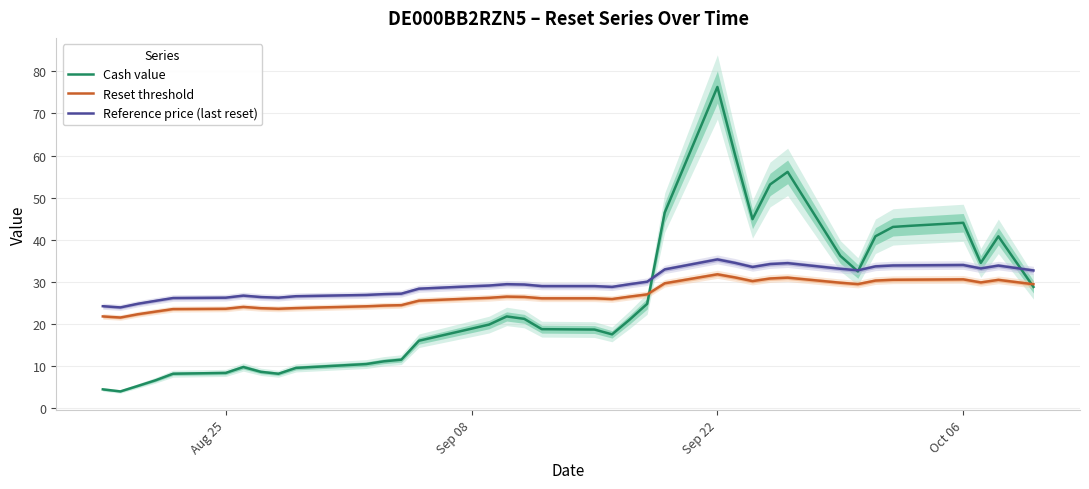

What is the minimum value for Reference price (last reset)?

24.0